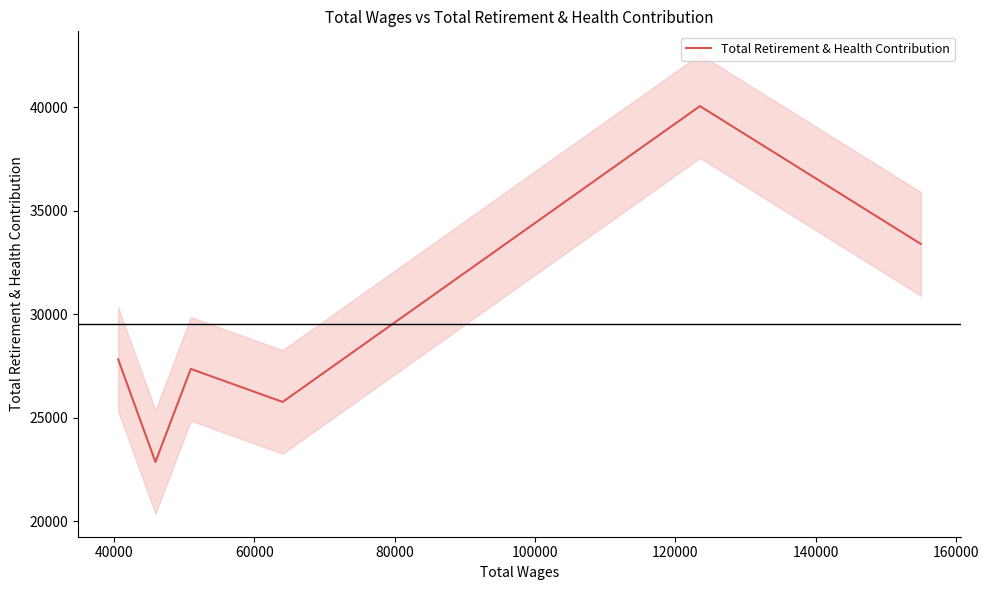

What is the lowest value of the Total Retirement & Health Contribution series?

22873